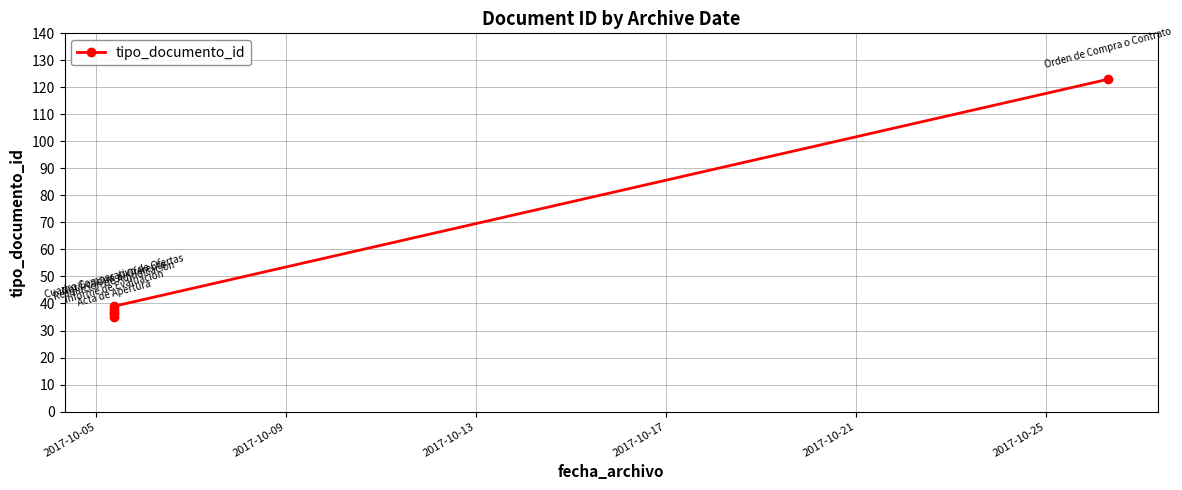

Between 2017-10-09 and 2017-10-13, which is larger?

2017-10-13